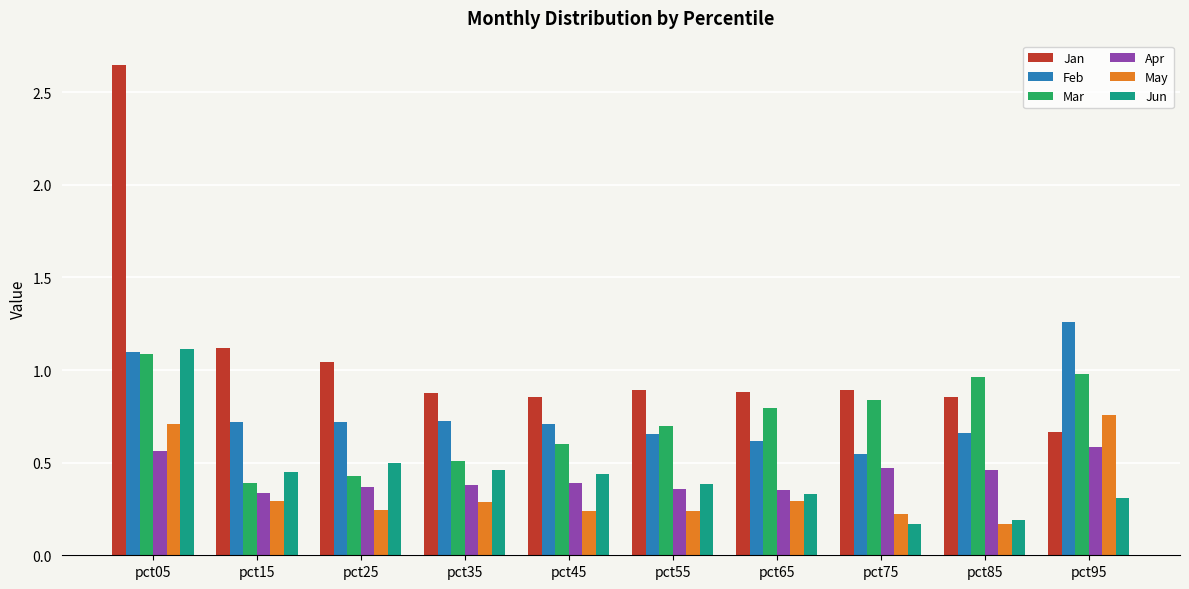

What is the difference between the Apr values at pct25 and pct75?

0.1